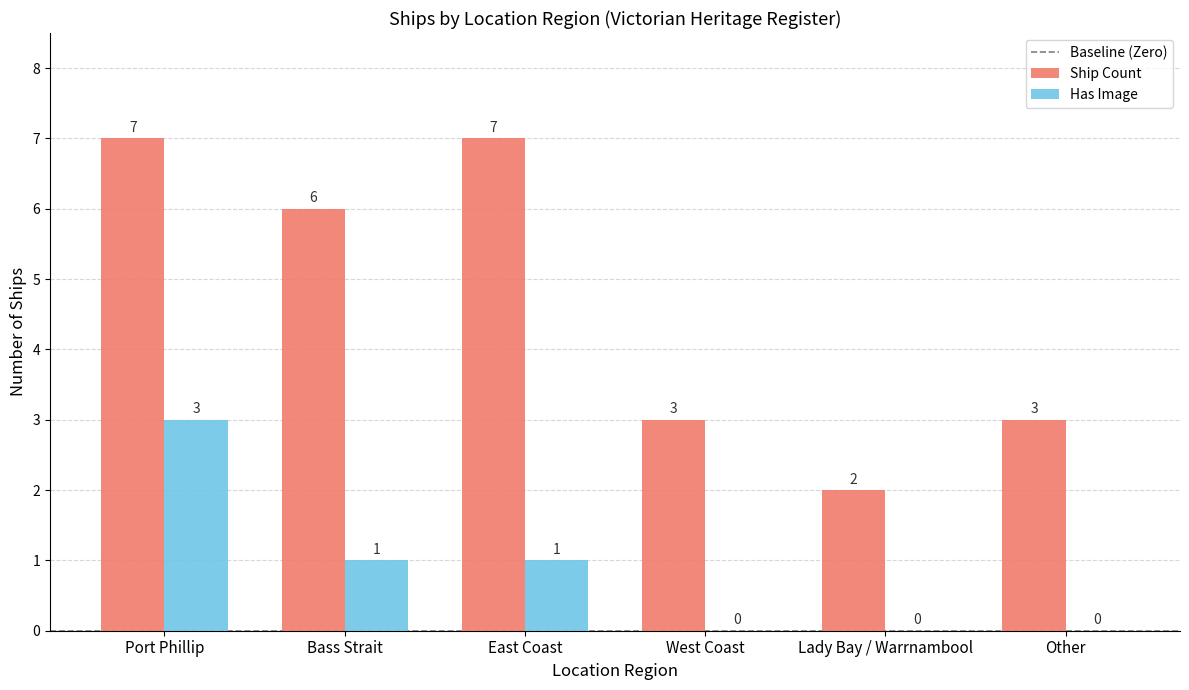

What is the sum of all Has Image values?

5